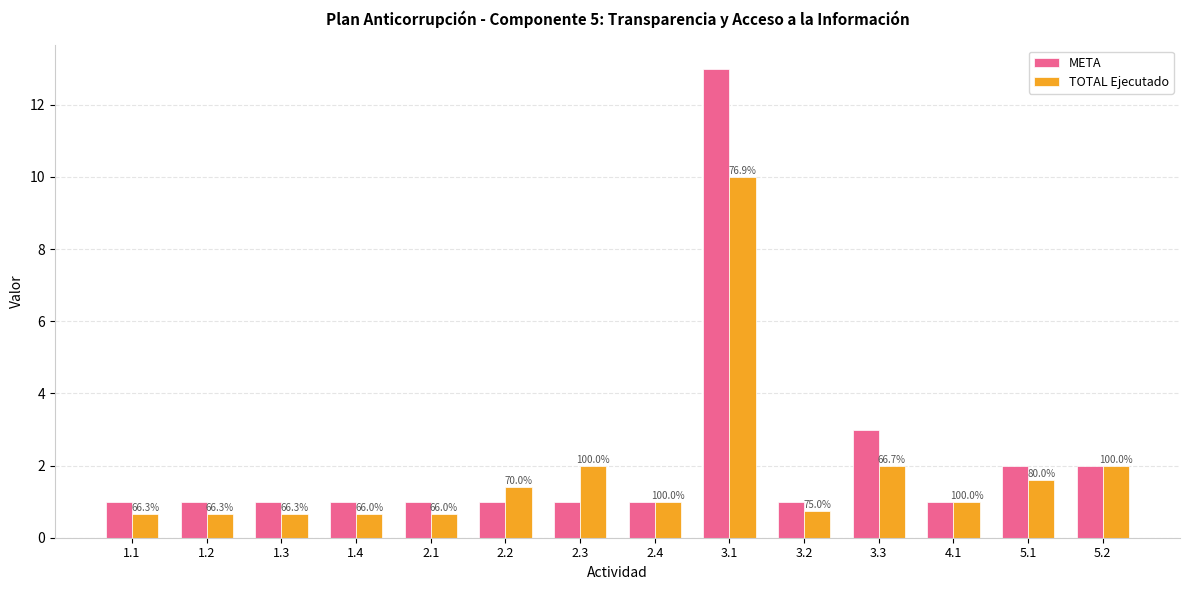

How many bars are there in each group?

2